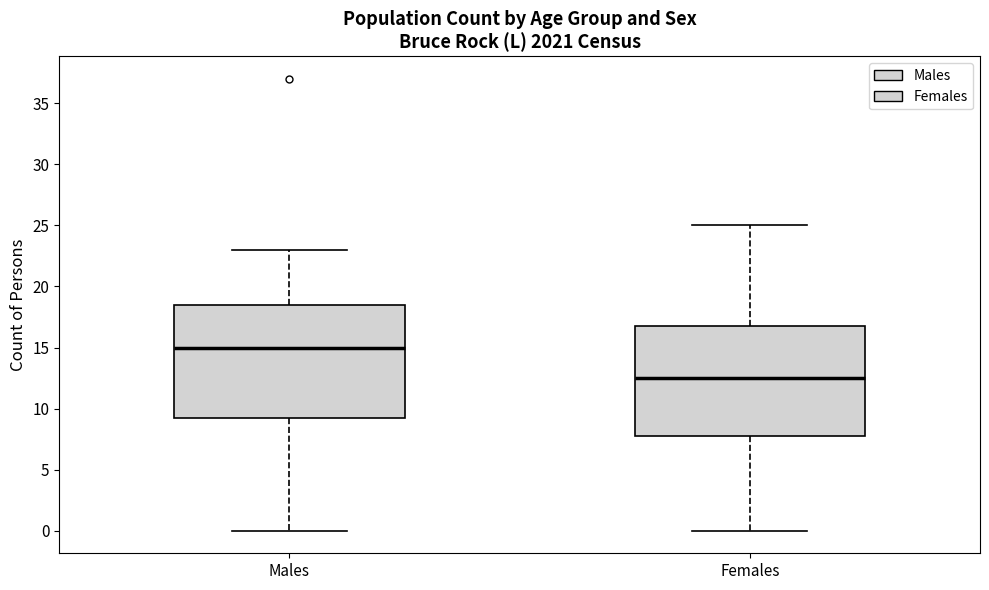

Where does the upper whisker of the box for Males end on the y-axis? The values are not printed on the chart, so give them approximately, as read against the axis.

23.0